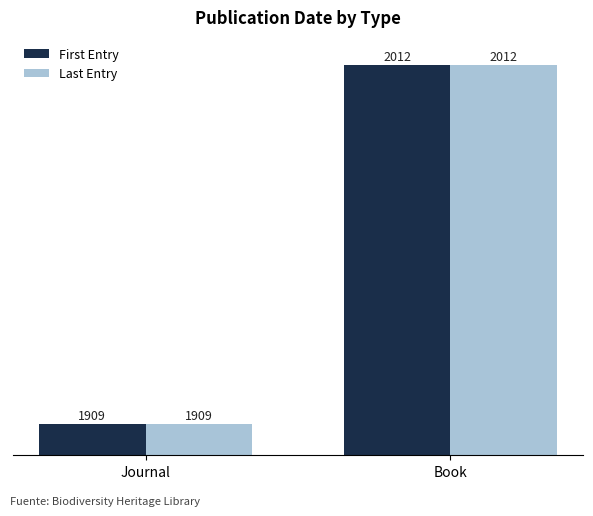

Reading left to right, what are all the values shown in this chart?

First Entry: 1909	2012
Last Entry: 1909	2012